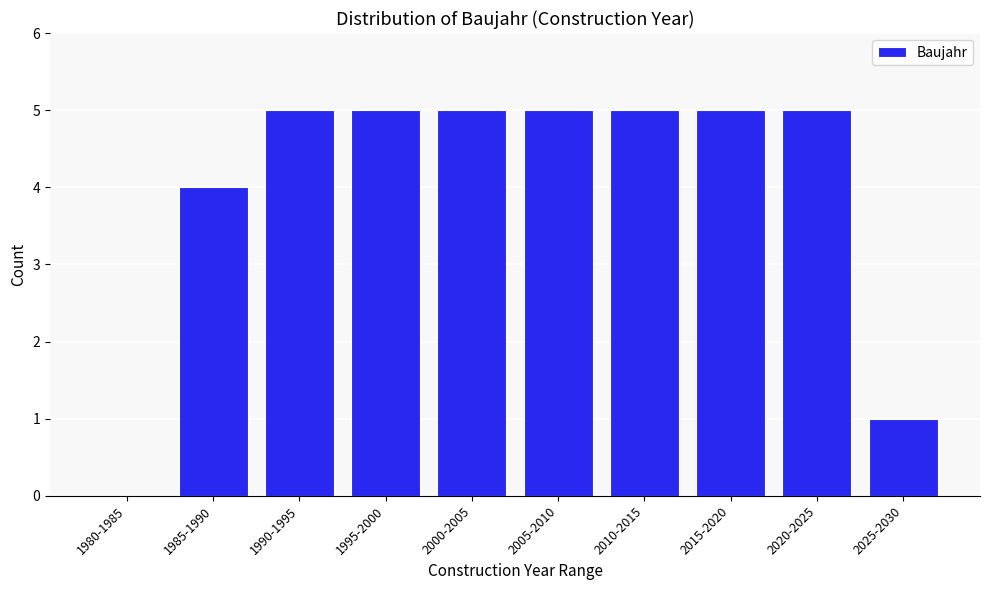

Reading right to left, list all the values displayed in this chart.

2025-2030=1	2020-2025=5	2015-2020=5	2010-2015=5	2005-2010=5	2000-2005=5	1995-2000=5	1990-1995=5	1985-1990=4	1980-1985=0